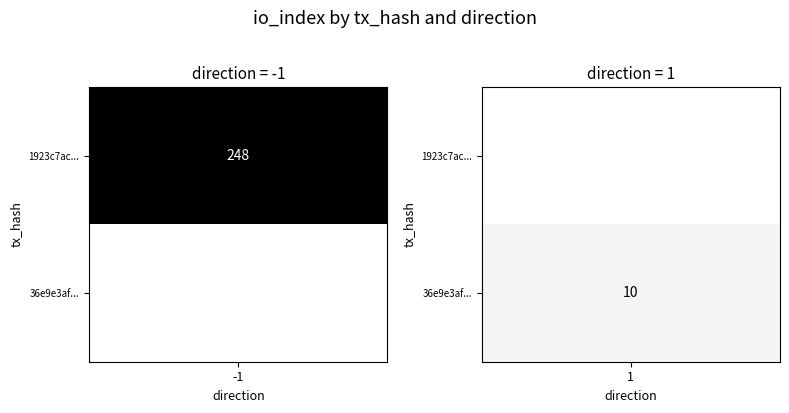

True or false: 1923c7ac7dcab80f93bee465c5aec90f32b58ab has a value of 248 at io_index.

True